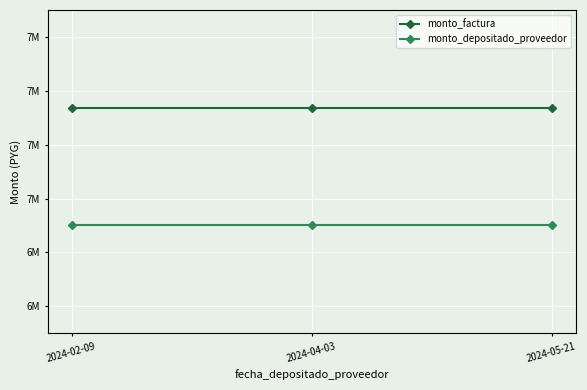

List the series in order of their peak value, highest first.

monto_factura, monto_depositado_proveedor